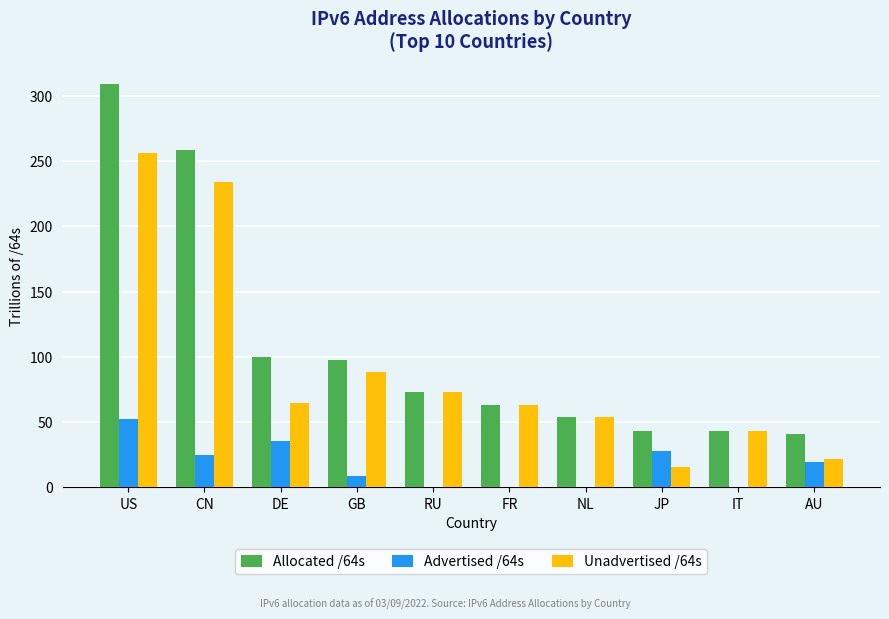

What is the greatest value displayed?

308.6